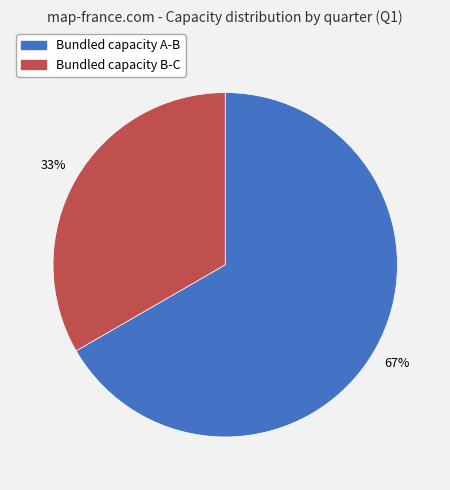

Which category has the biggest portion of the pie?

Bundled capacity A-B